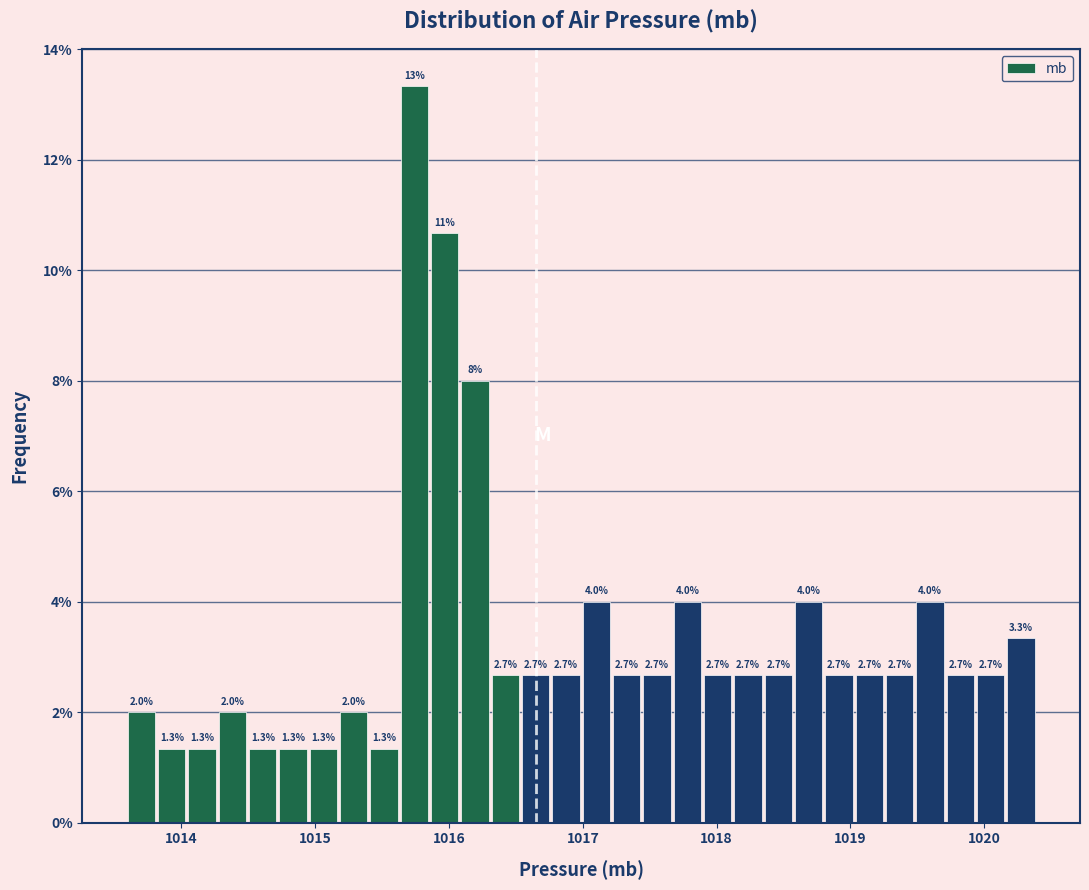

Around what value on the x-axis is the tallest bar? Give the approximate position of its centre, as read against the axis.

1015.7